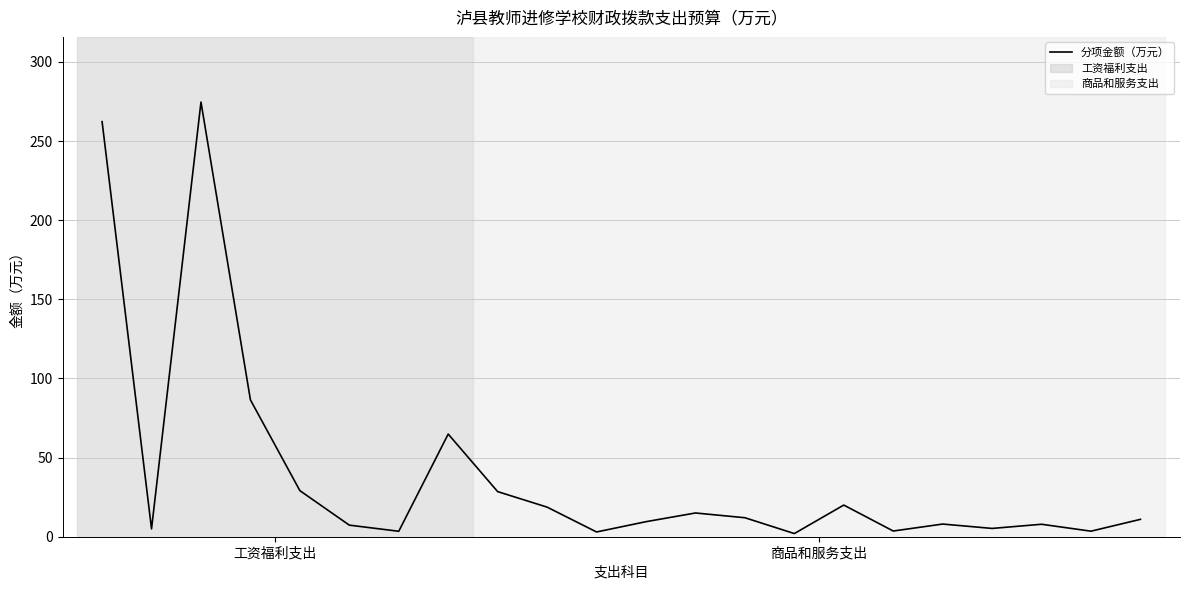

What is the difference between the maximum and minimum values?

272.6